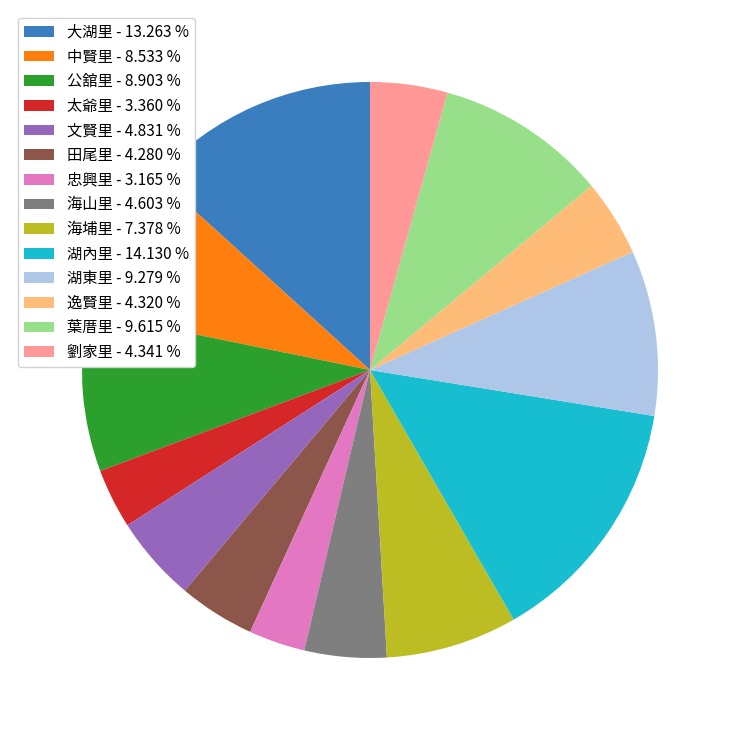

Do 海埔里 - 7.378 % and 葉厝里 - 9.615 % together represent more than half of the pie?

No